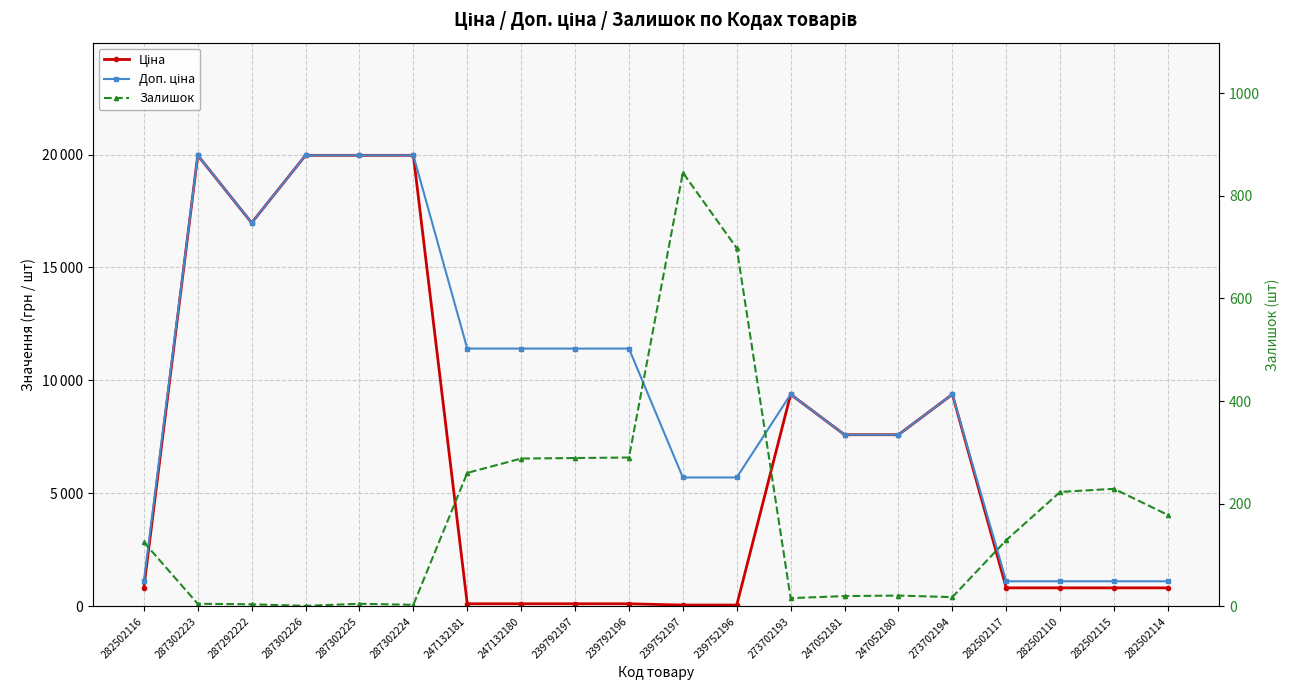

Reading right to left, what are all the values shown in this chart?

Ціна: 818.5	818.5	818.5	818.5	9384.0	7596.5	7596.5	9384.0	57.0	57.0	114.1	114.1	114.1	114.1	19964.2	19964.2	19964.2	16976.3	19964.2	818.5
Доп. ціна: 1109.2	1109.2	1109.2	1109.2	9384.0	7596.5	7596.5	9384.0	5705.0	5705.0	11410.0	11410.0	11410.0	11410.0	19964.2	19964.2	19964.2	16976.3	19964.2	1109.2
Залишок: 178.0	229.0	223.0	129.0	18.0	21.0	20.0	16.0	698.0	845.0	290.0	289.0	288.0	260.0	3.0	5.0	1.0	4.0	5.0	125.0